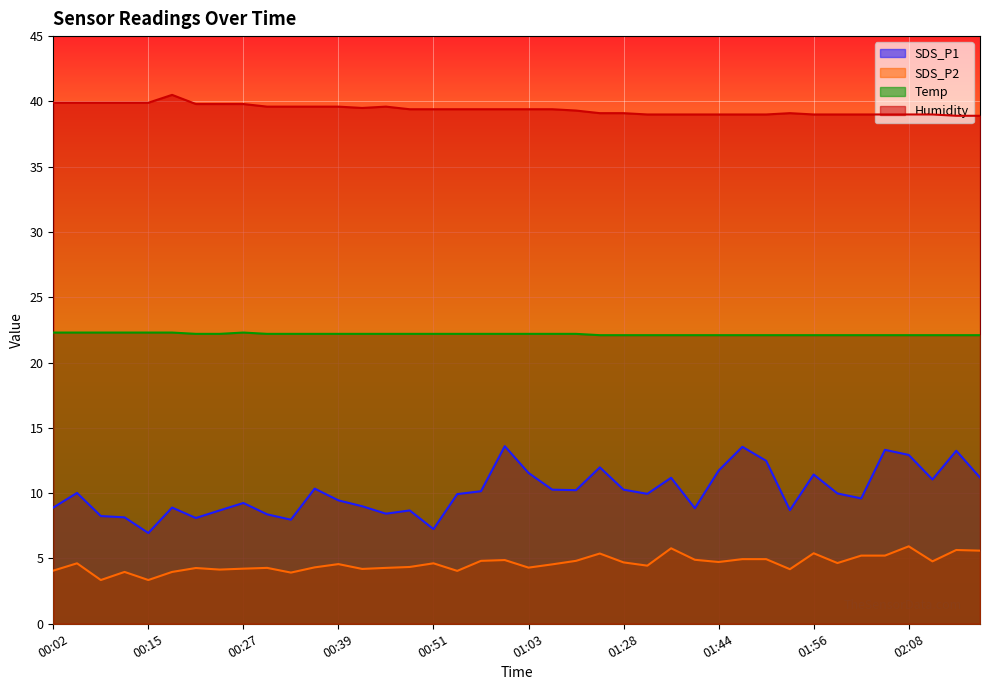

List the series in order of their peak value, lowest first.

SDS_P2, SDS_P1, Temp, Humidity